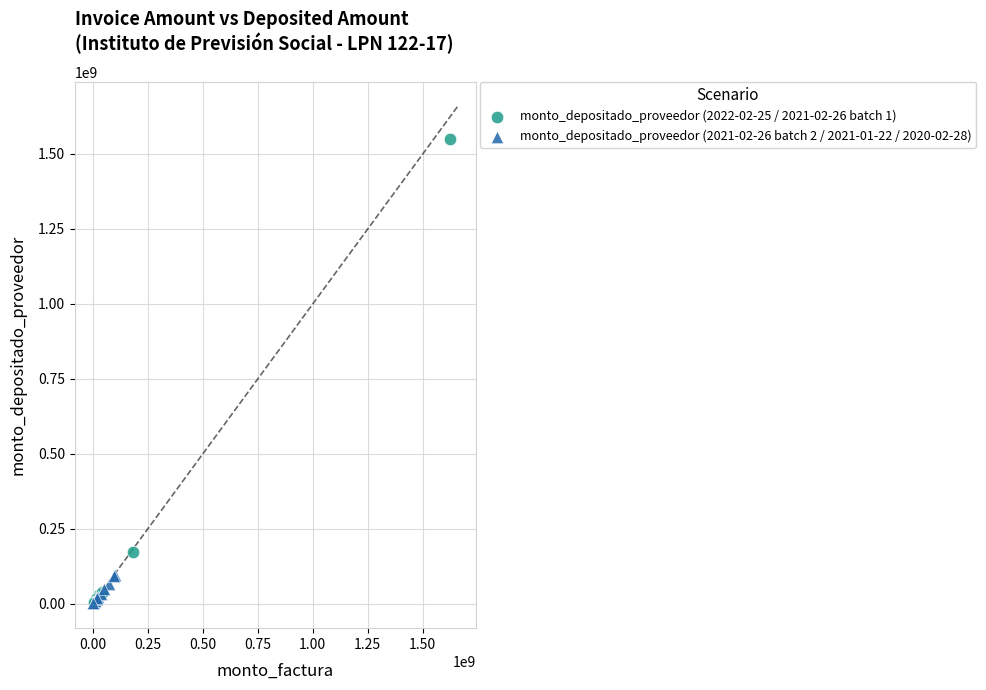

Which series has the largest Y range (max minus min)?

monto_depositado_proveedor (2022-02-25 / 2021-02-26 batch 1)